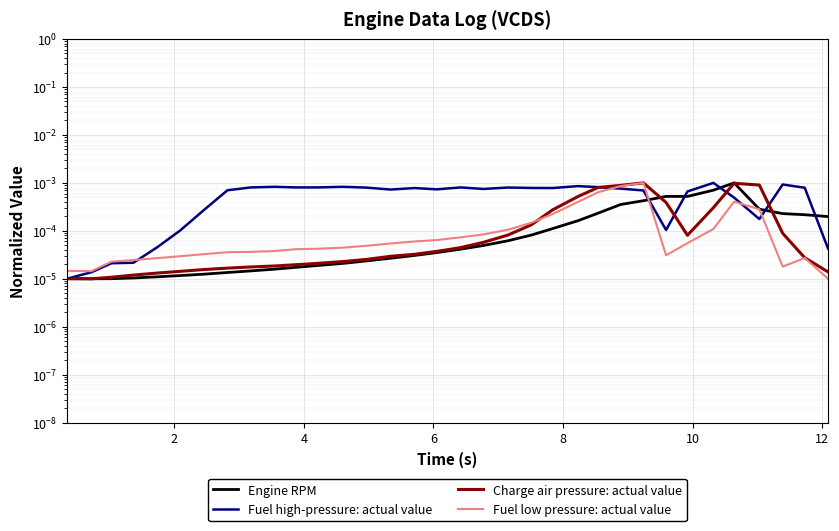

True or false: Engine RPM has more than 2 points higher than both neighbors.

False